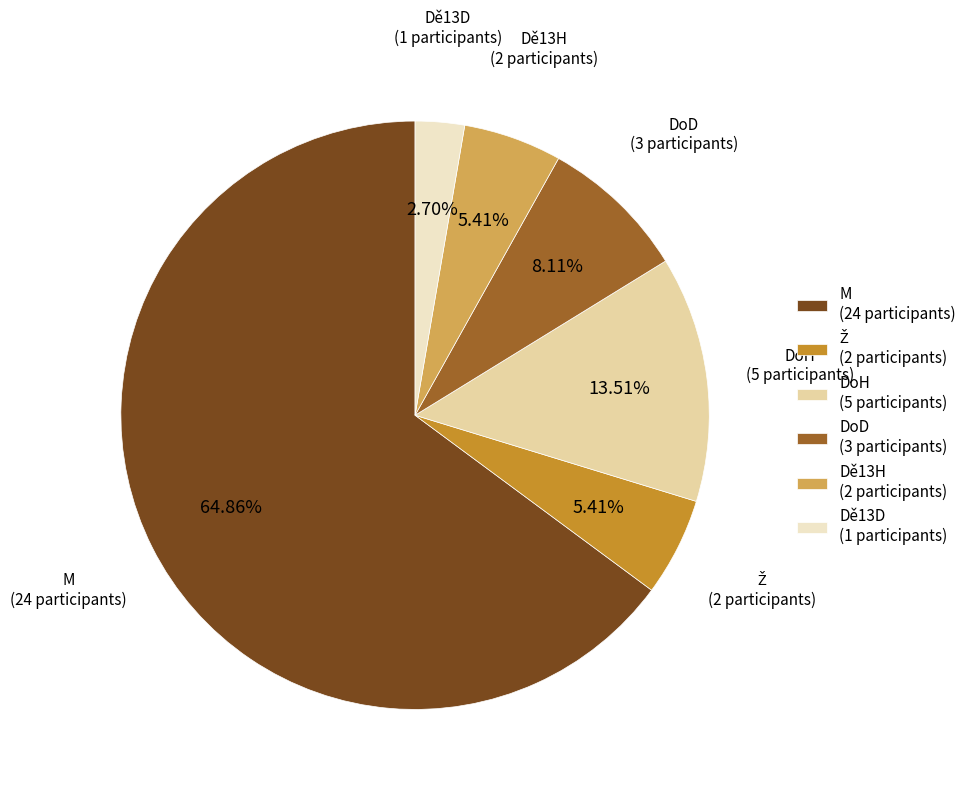

What is the smallest slice in the pie chart?

Dě13D